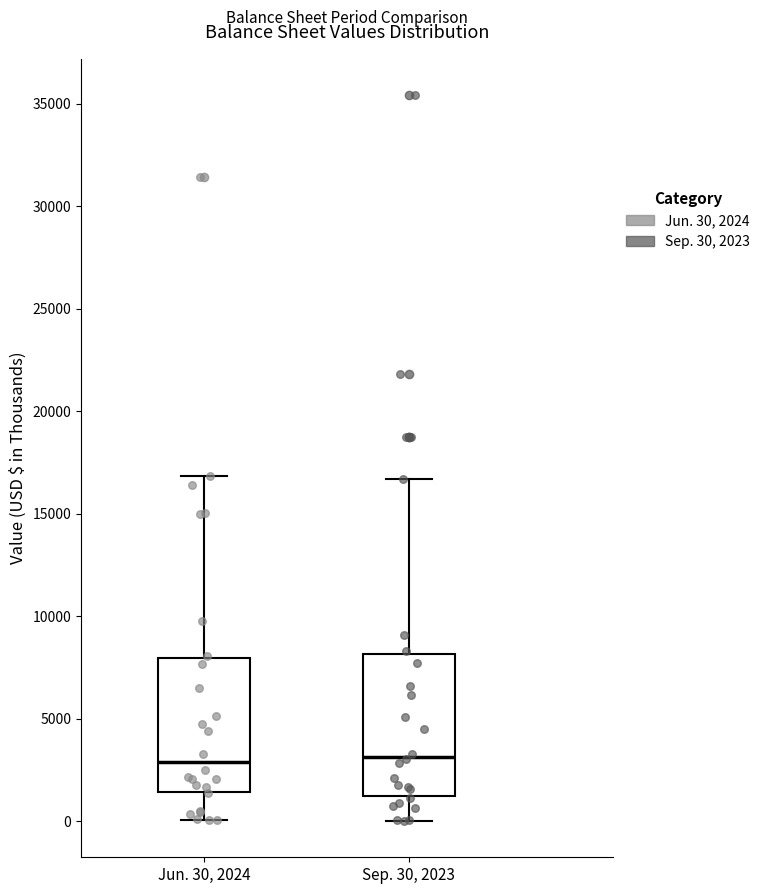

Where does the median line of the box for Jun. 30, 2024 sit on the y-axis? The values are not printed on the chart, so give them approximately, as read against the axis.

3000